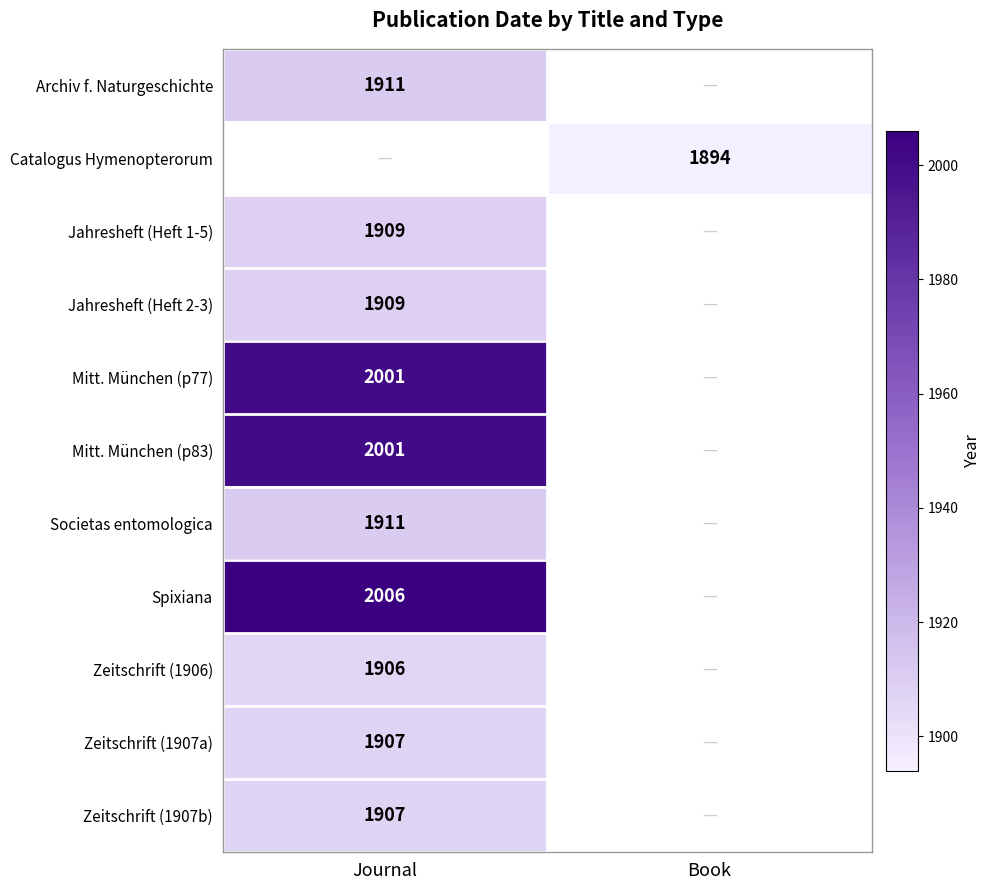

At which category does the chart reach its minimum across all series?

Book